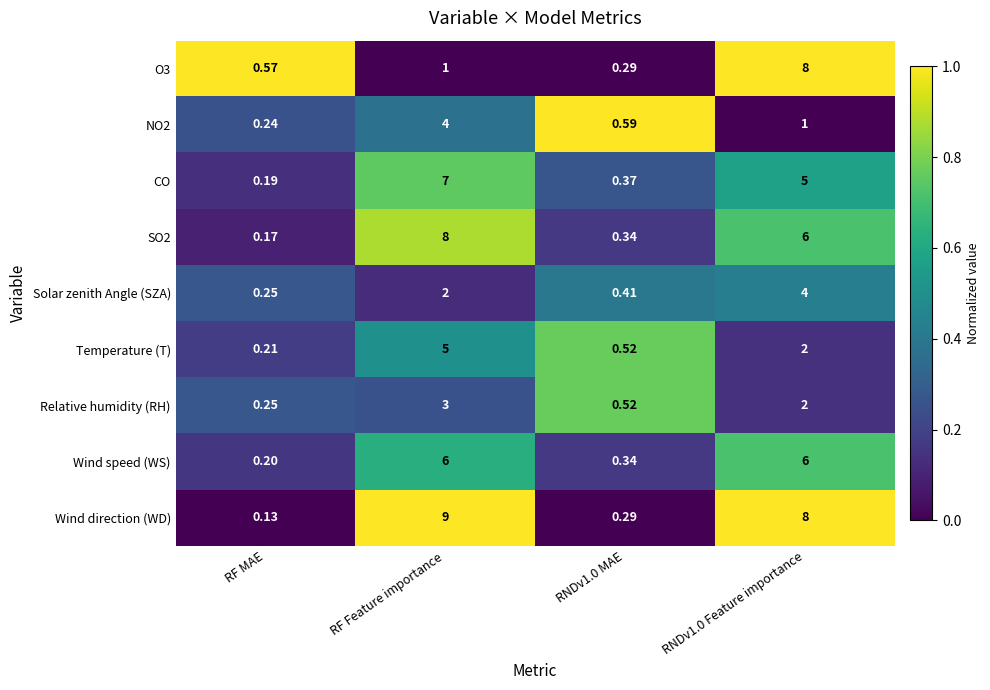

At which label does Solar zenith Angle (SZA) reach its minimum?

RF MAE